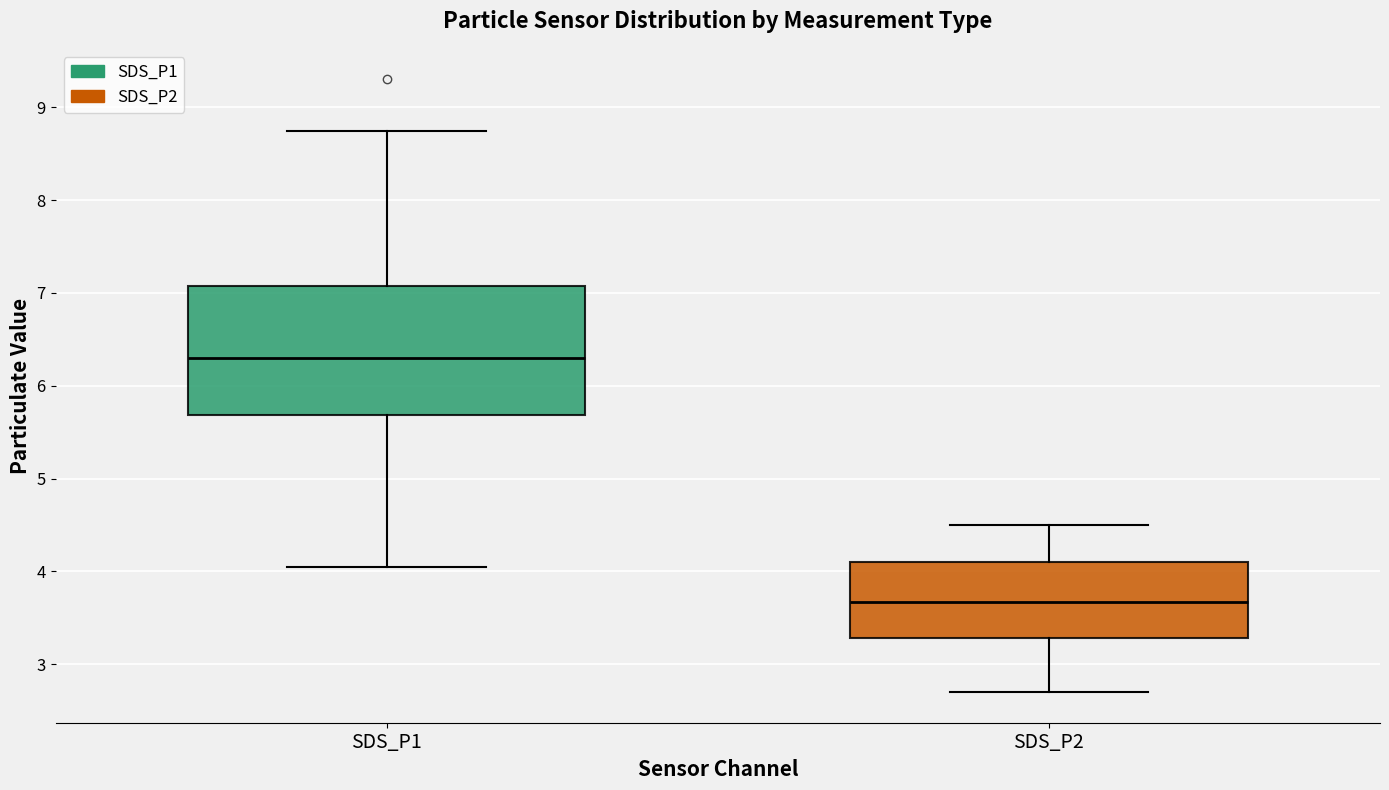

Which box's median line is the highest?

SDS_P1